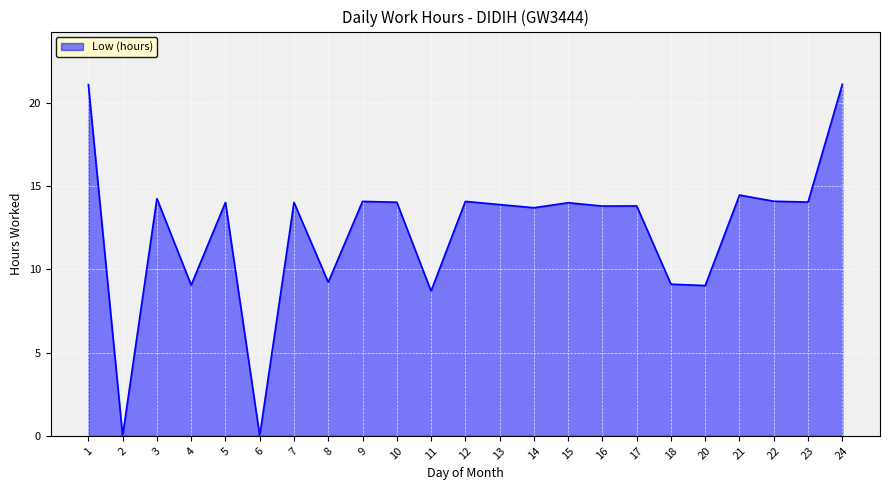

Is it true that the value at 10 is 14.0?

True